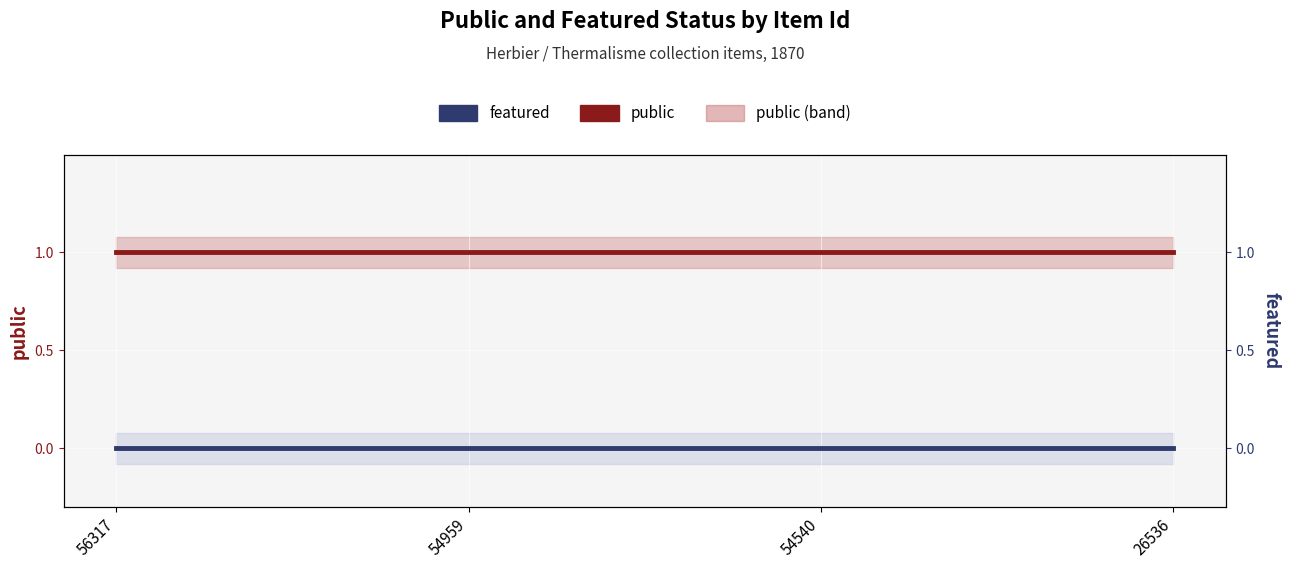

Which series has the largest range (max minus min)?

public